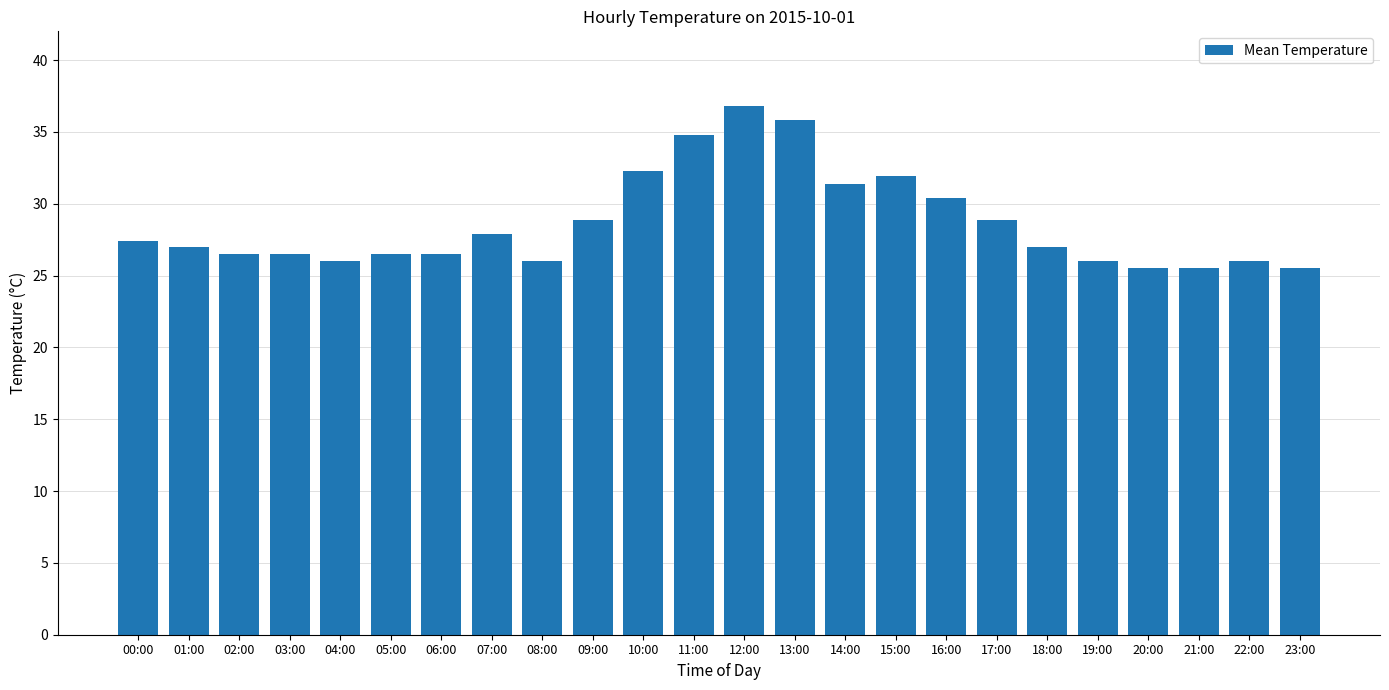

The value at 20:00 is 25.5. True or false?

True